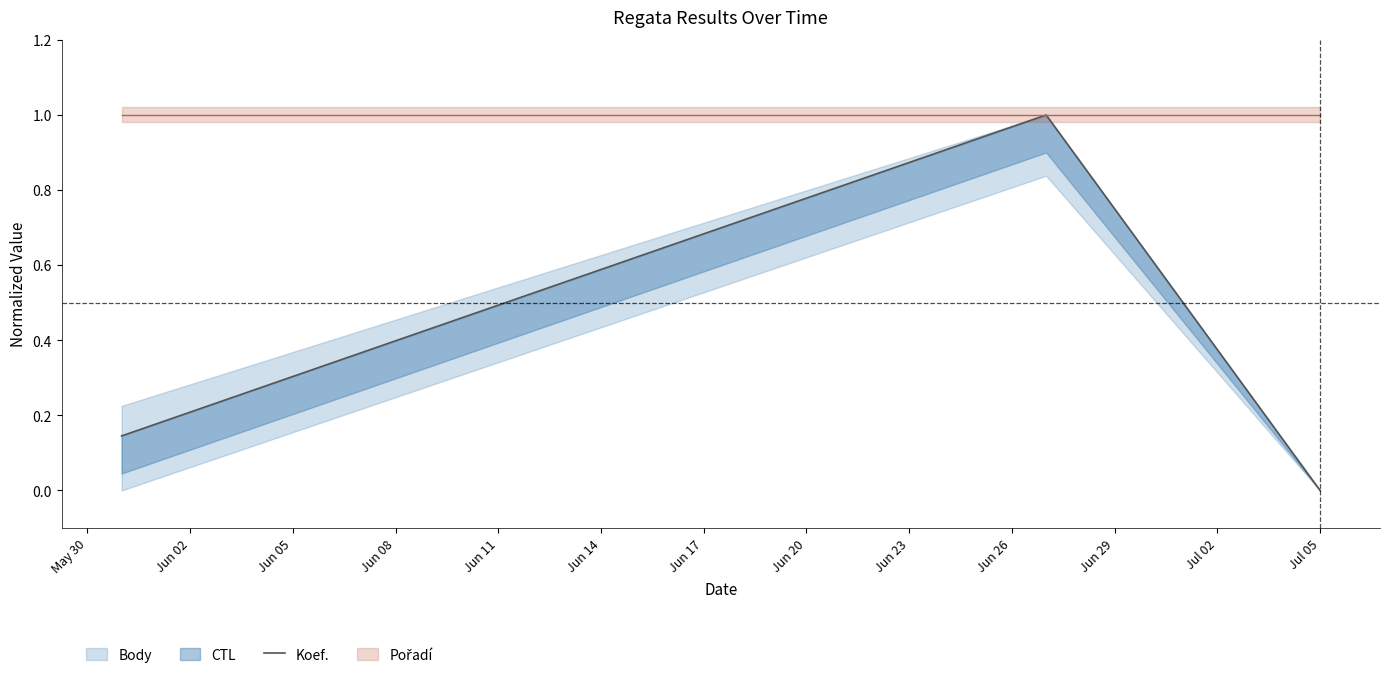

What is the sum of the values at Jun 02 and Jun 05?

1.0